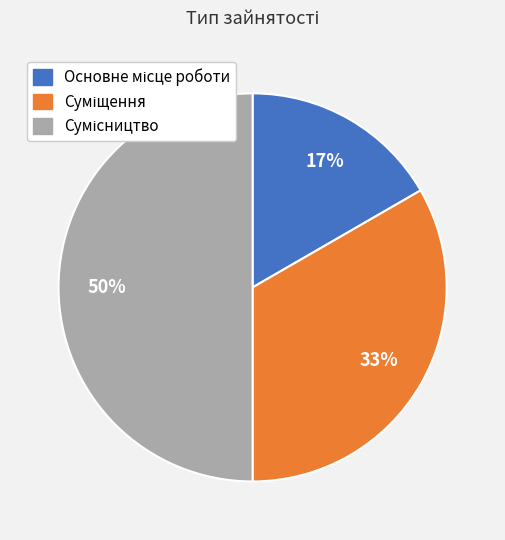

To the nearest percent, what is the difference between the largest and smallest slice percentages?

33%